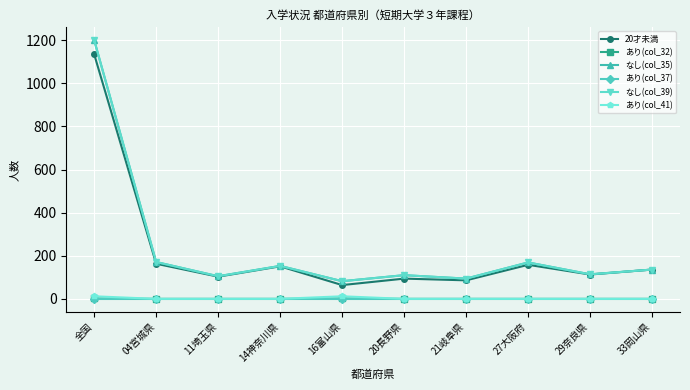

The value of なし(col_39) at 27大阪府 is 251. True or false?

False